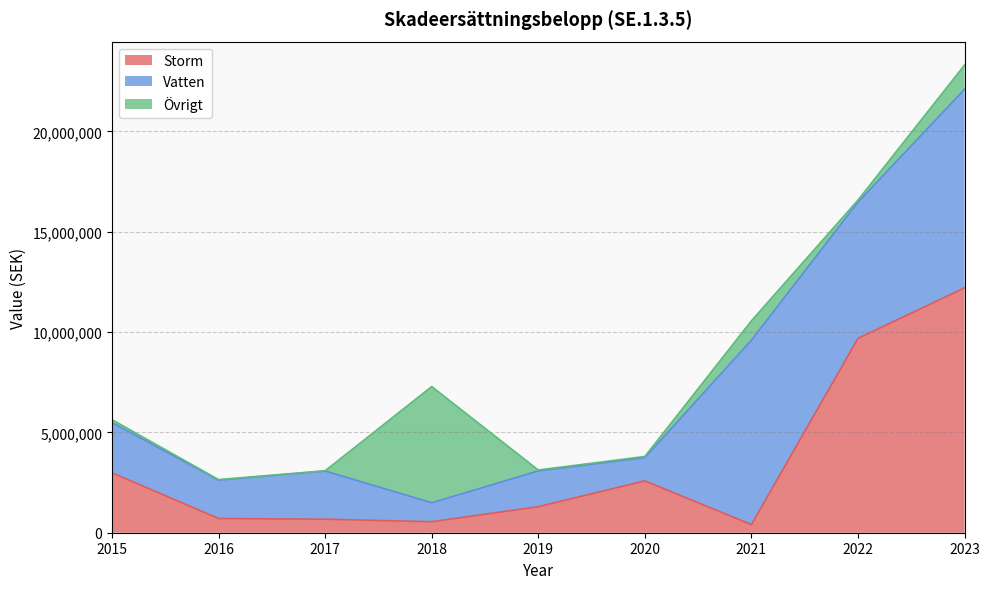

What is the minimum value for Övrigt?

13427